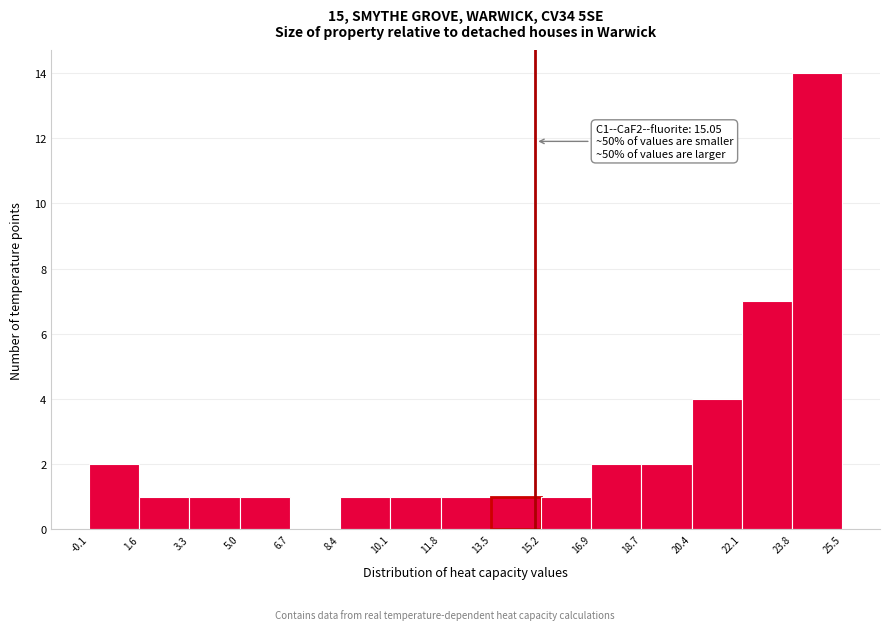

Over which range of the x-axis is the bar tallest?

23.8 to 25.5